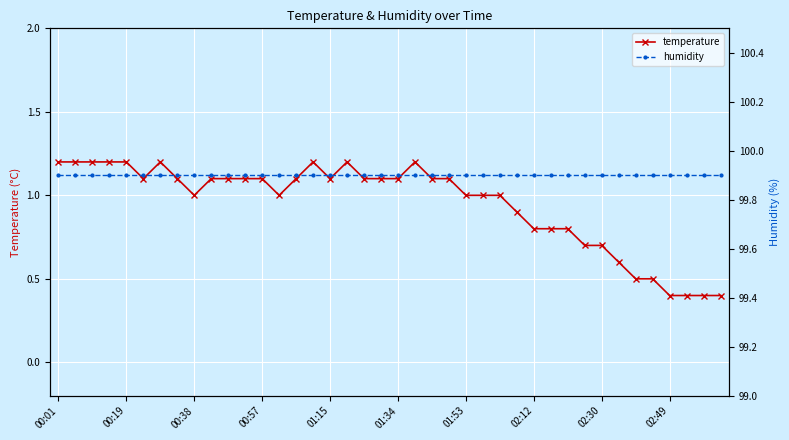

True or false: temperature and humidity intersect in this chart.

False